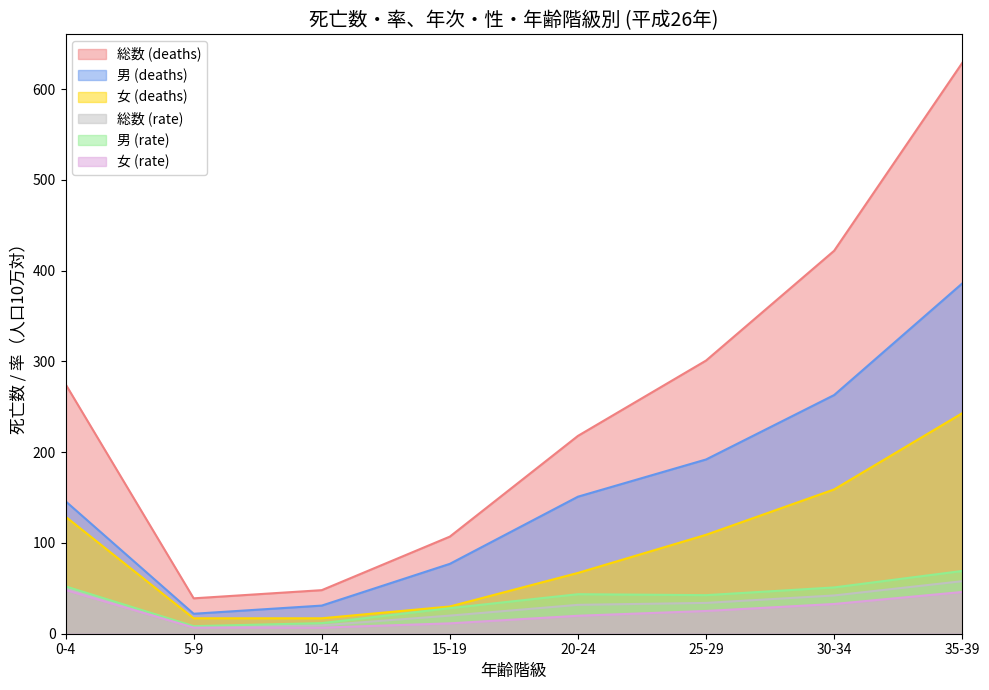

What is the smallest value displayed?

6.7